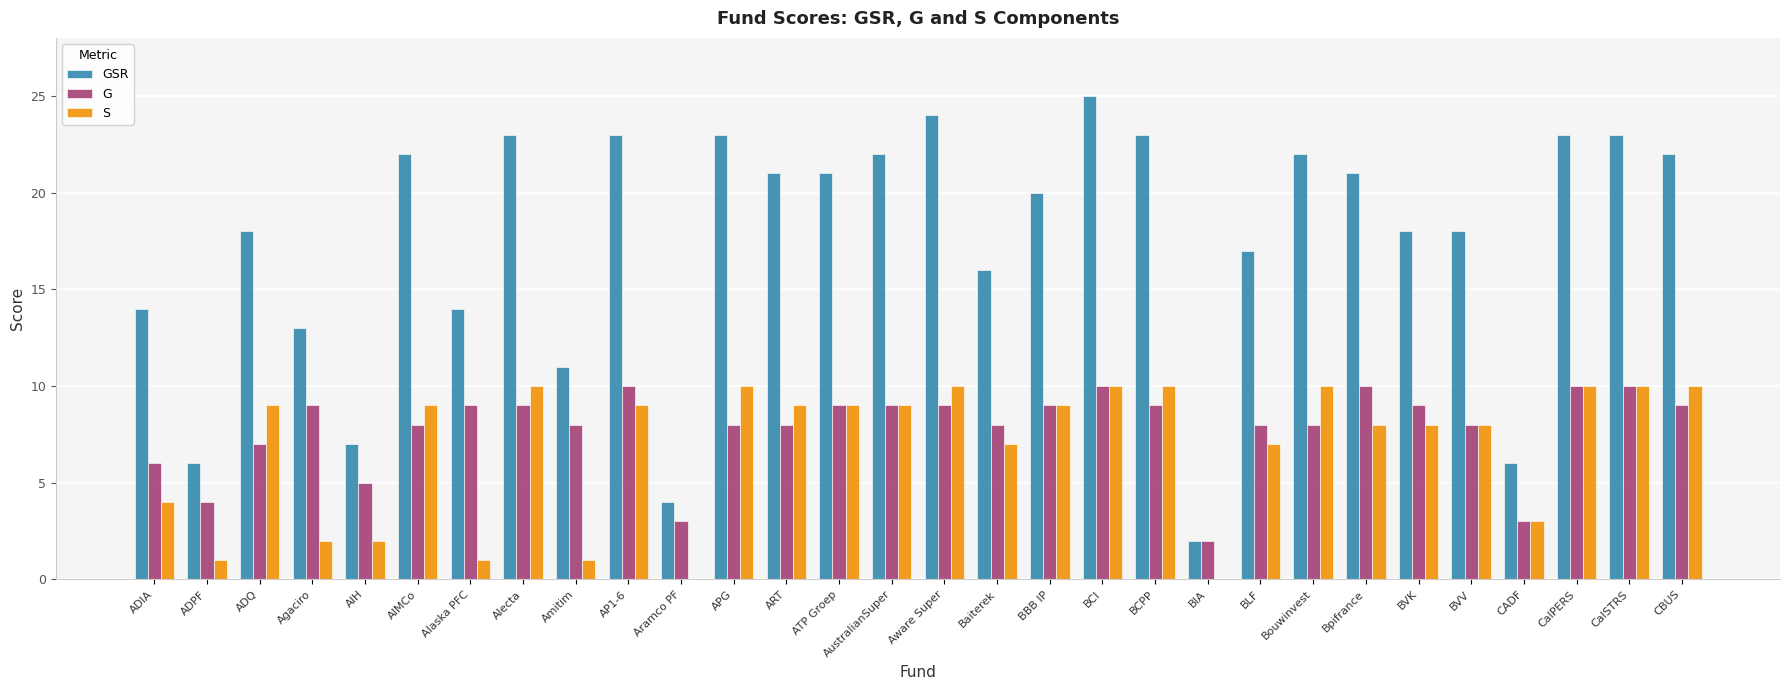

What are all the series names shown in the legend?

GSR, G, S